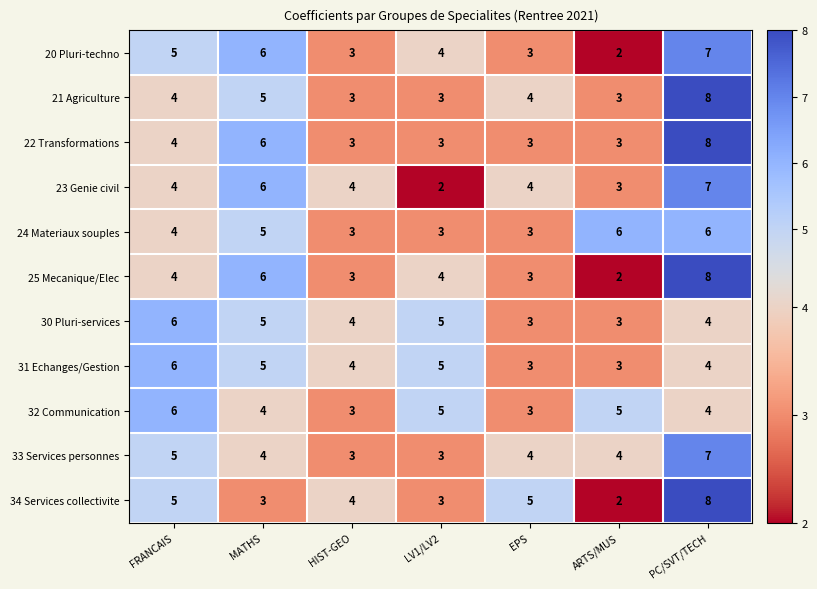

True or false: 24 Materiaux souples has a value of 5 at HIST-GEO.

False